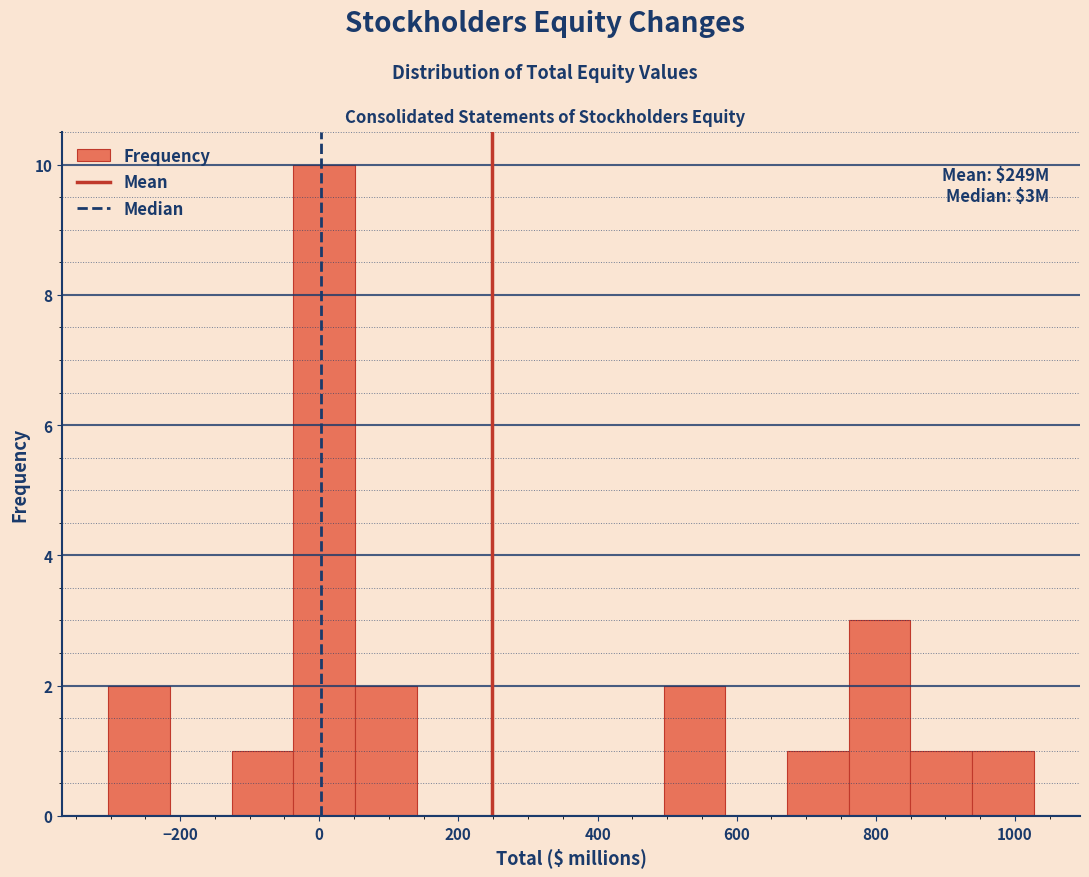

Over which range of the x-axis is the bar tallest?

-40 to 60